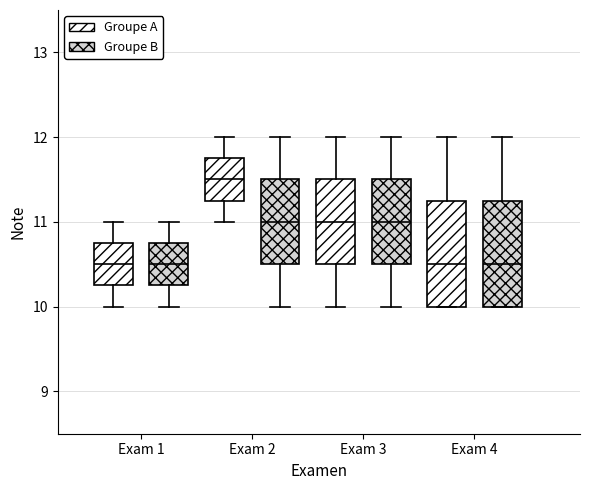

Which box's median line is the highest?

Exam 2 (Groupe A)